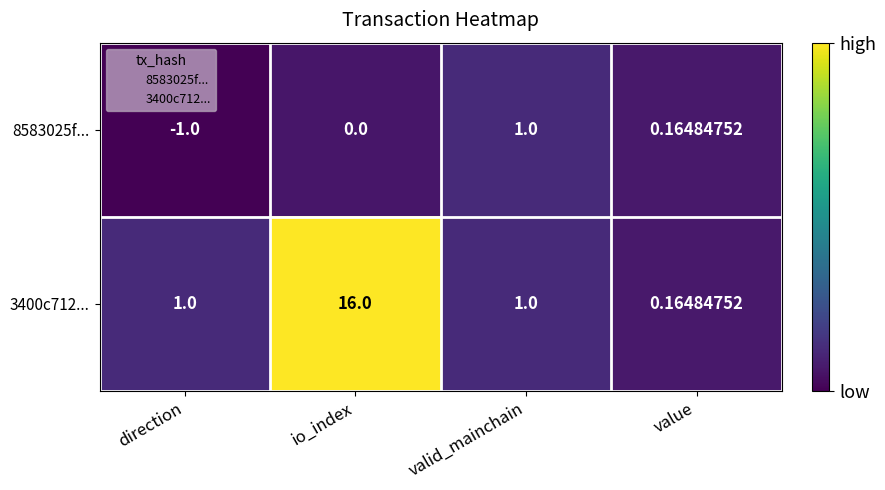

Rank the categories by 8583025f... value from lowest to highest.

direction, io_index, value, valid_mainchain